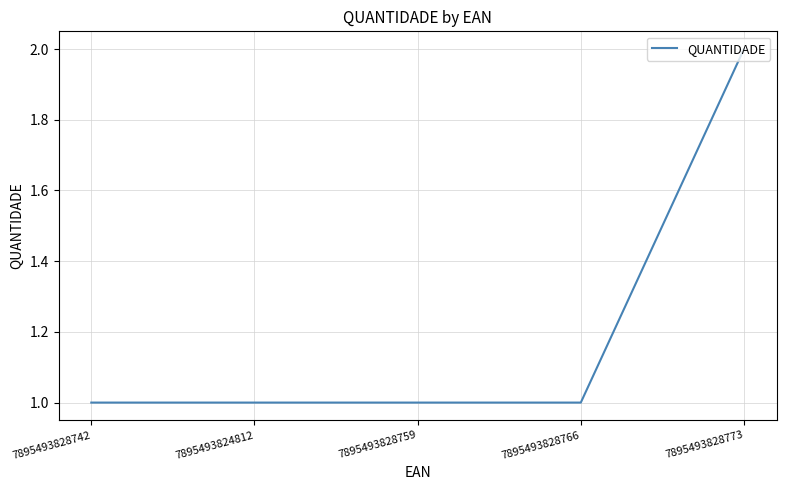

Is it true that the value at 7895493828766 is 1?

True